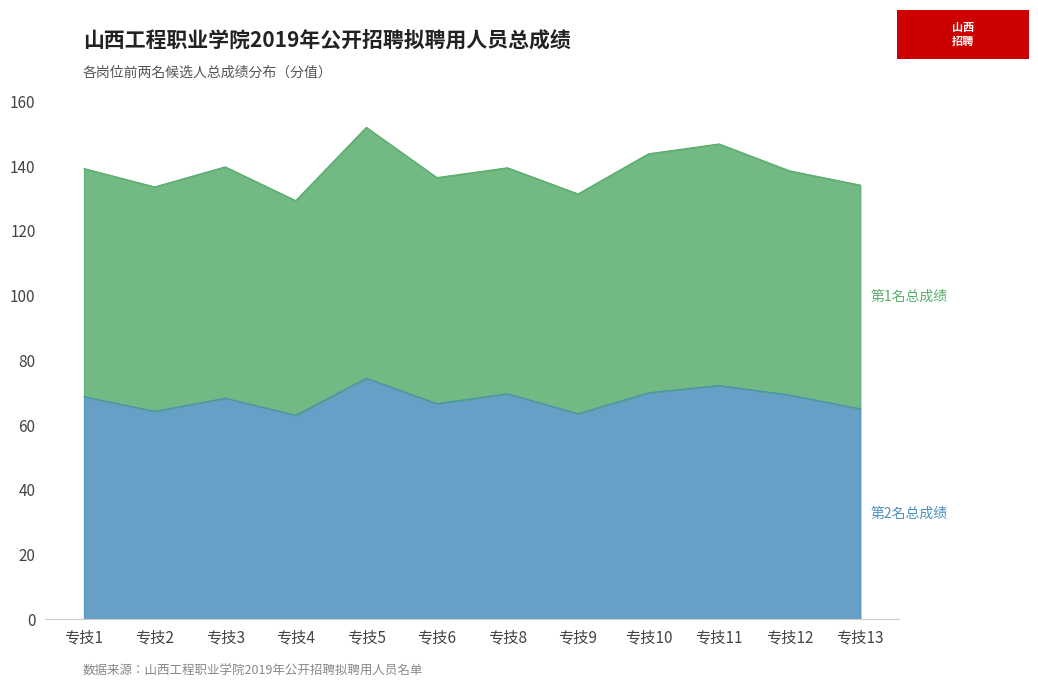

Does the chart display data point markers on the line(s)?

No